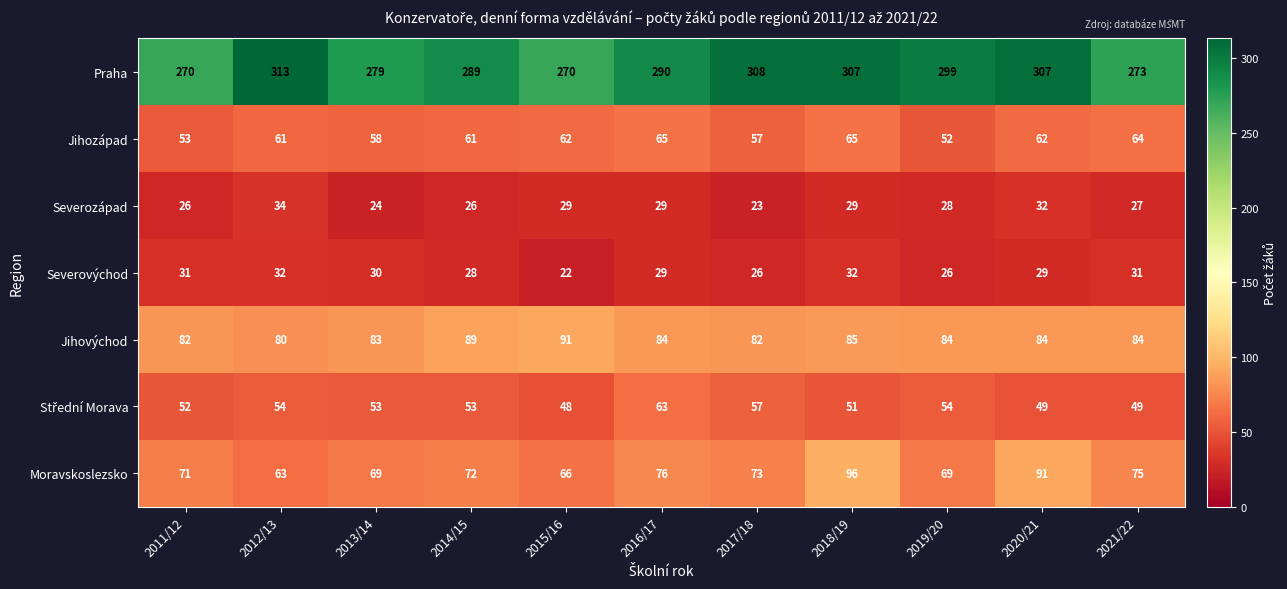

Where is Jihozápad nearest to the value 58?

2013/14